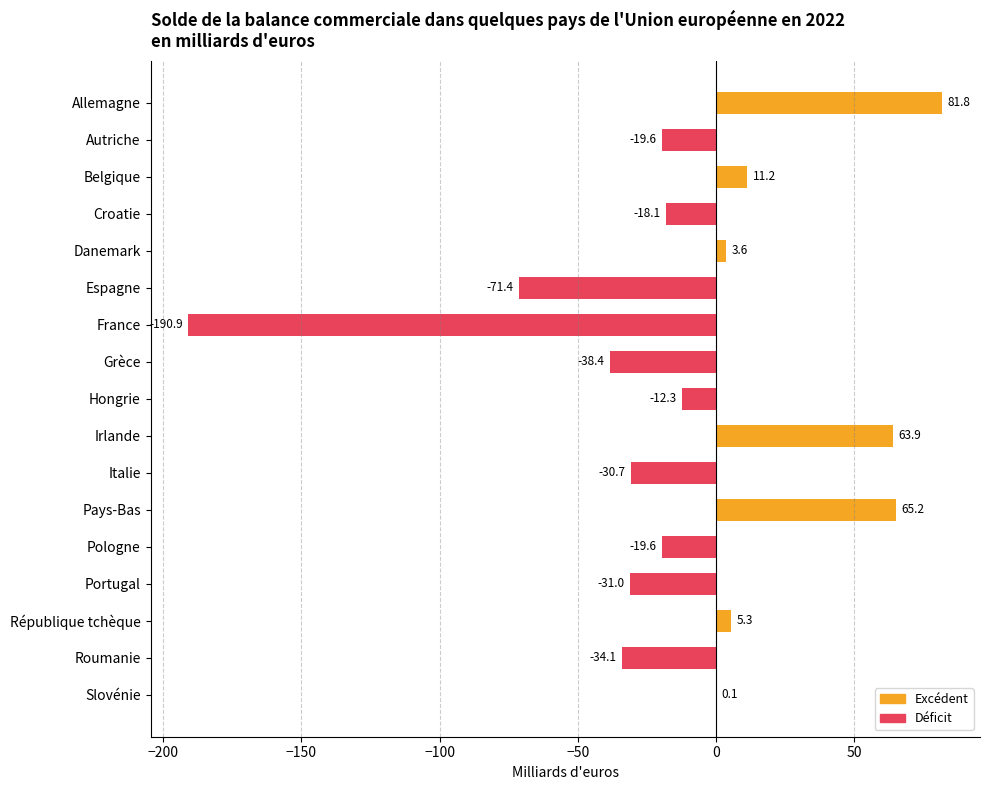

What is the sum of the values at Italie and République tchèque?

-25.4